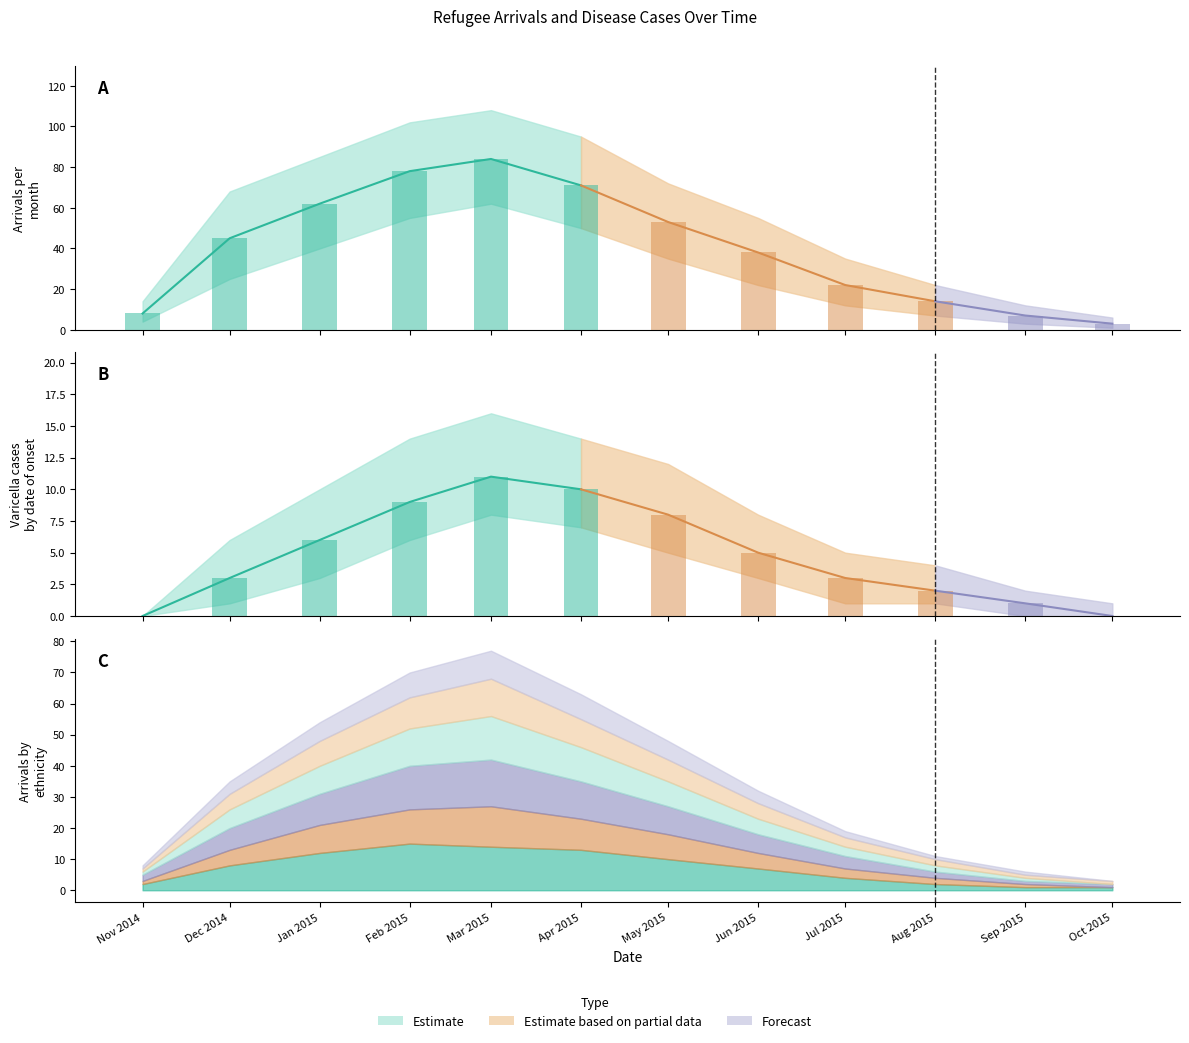

At which category does the chart reach its peak across all series?

2015-03